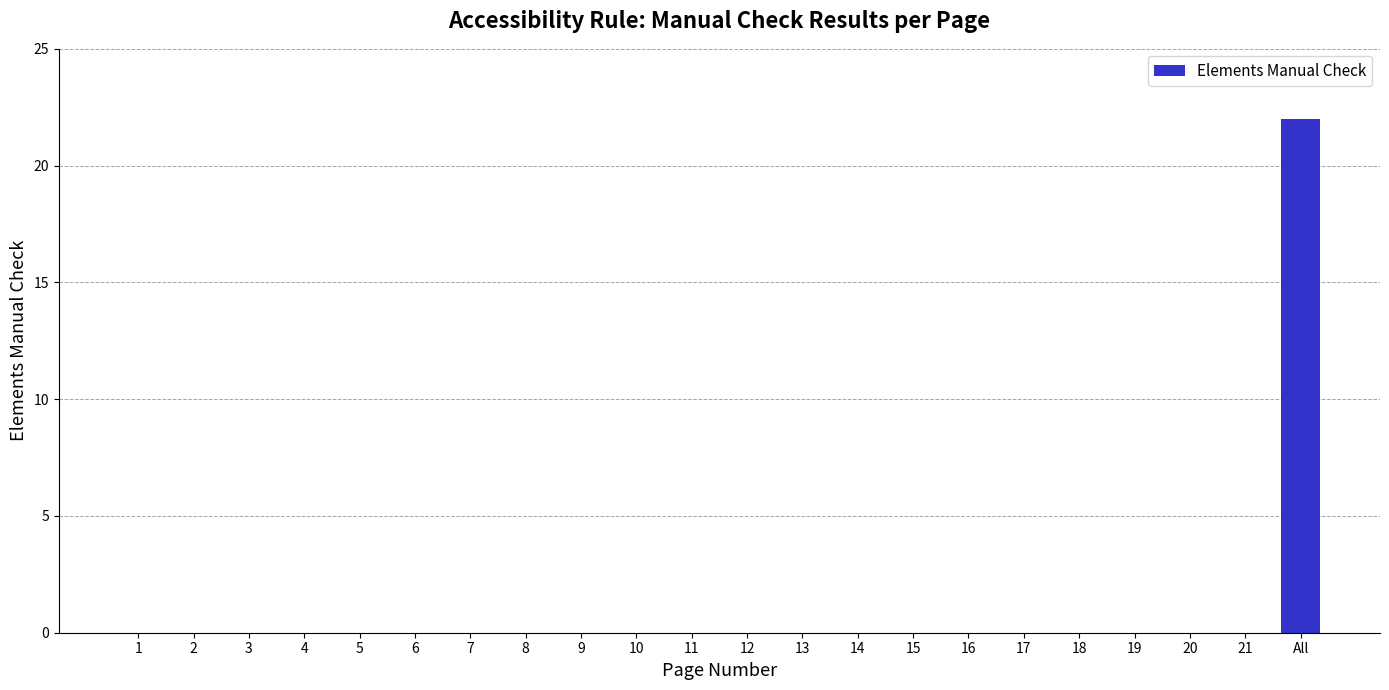

What is the sum of all values?

22